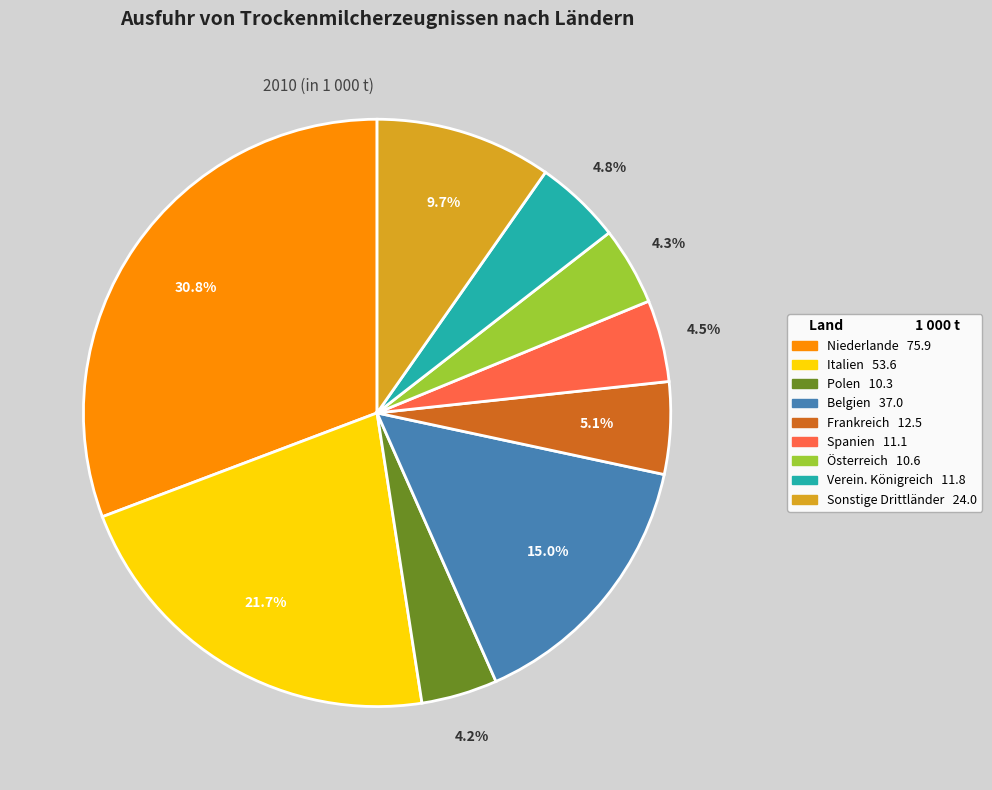

Which slice is the largest?

Niederlande